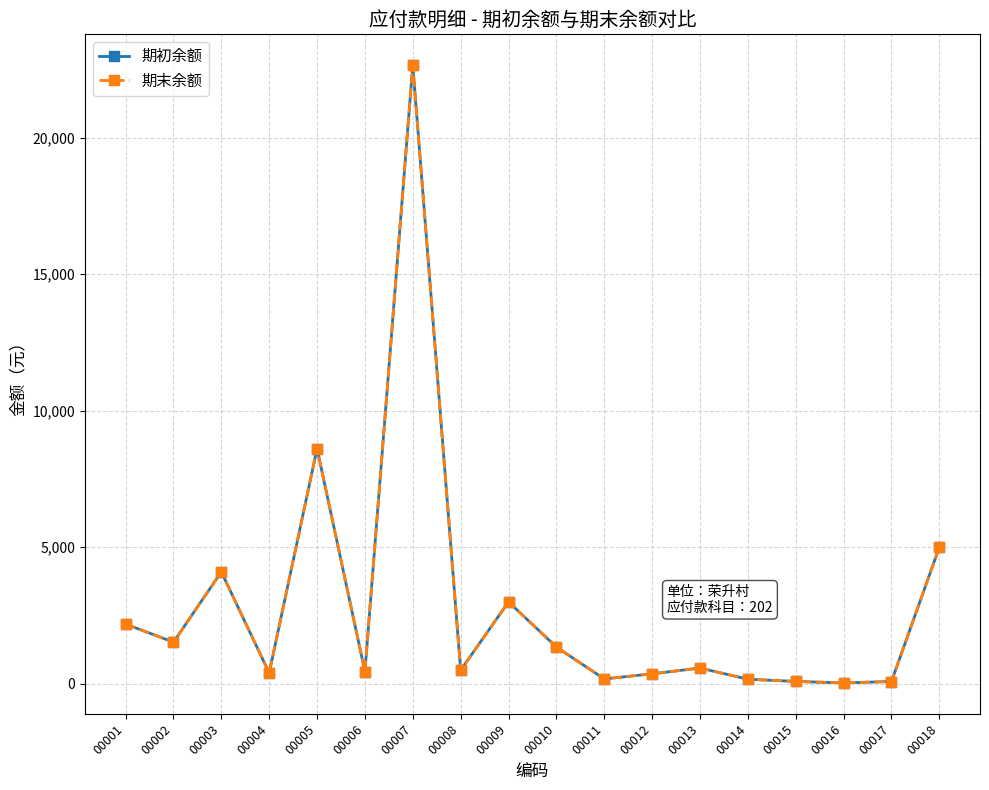

At how many categories does at least one series exceed 20168?

1